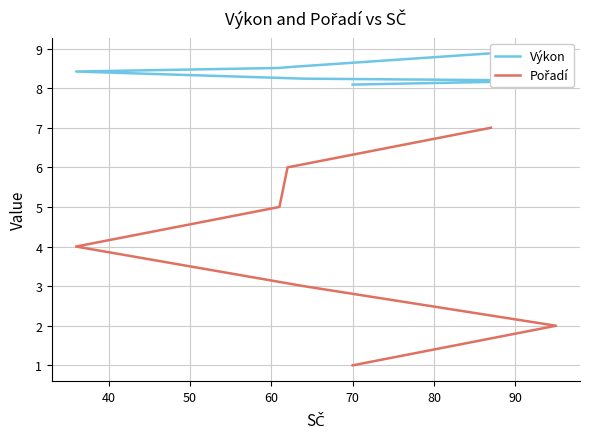

What is the maximum value shown in the chart?

8.9